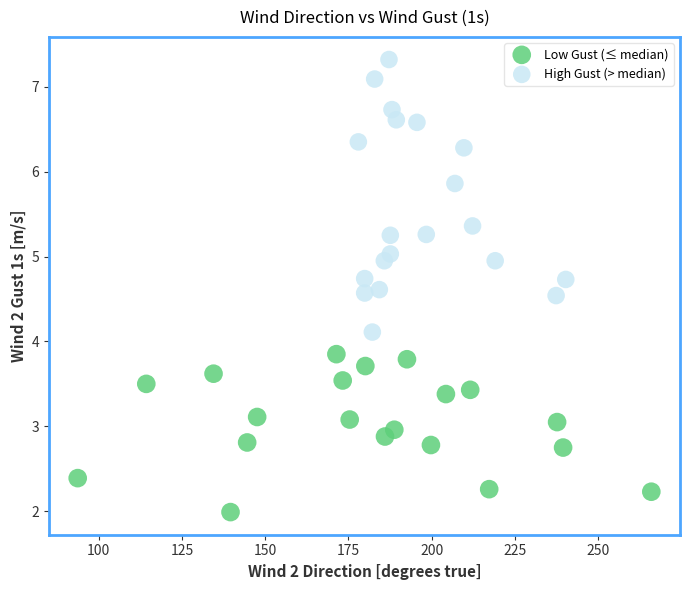

Which series contains the lowest Y value?

Low Gust (≤ median)